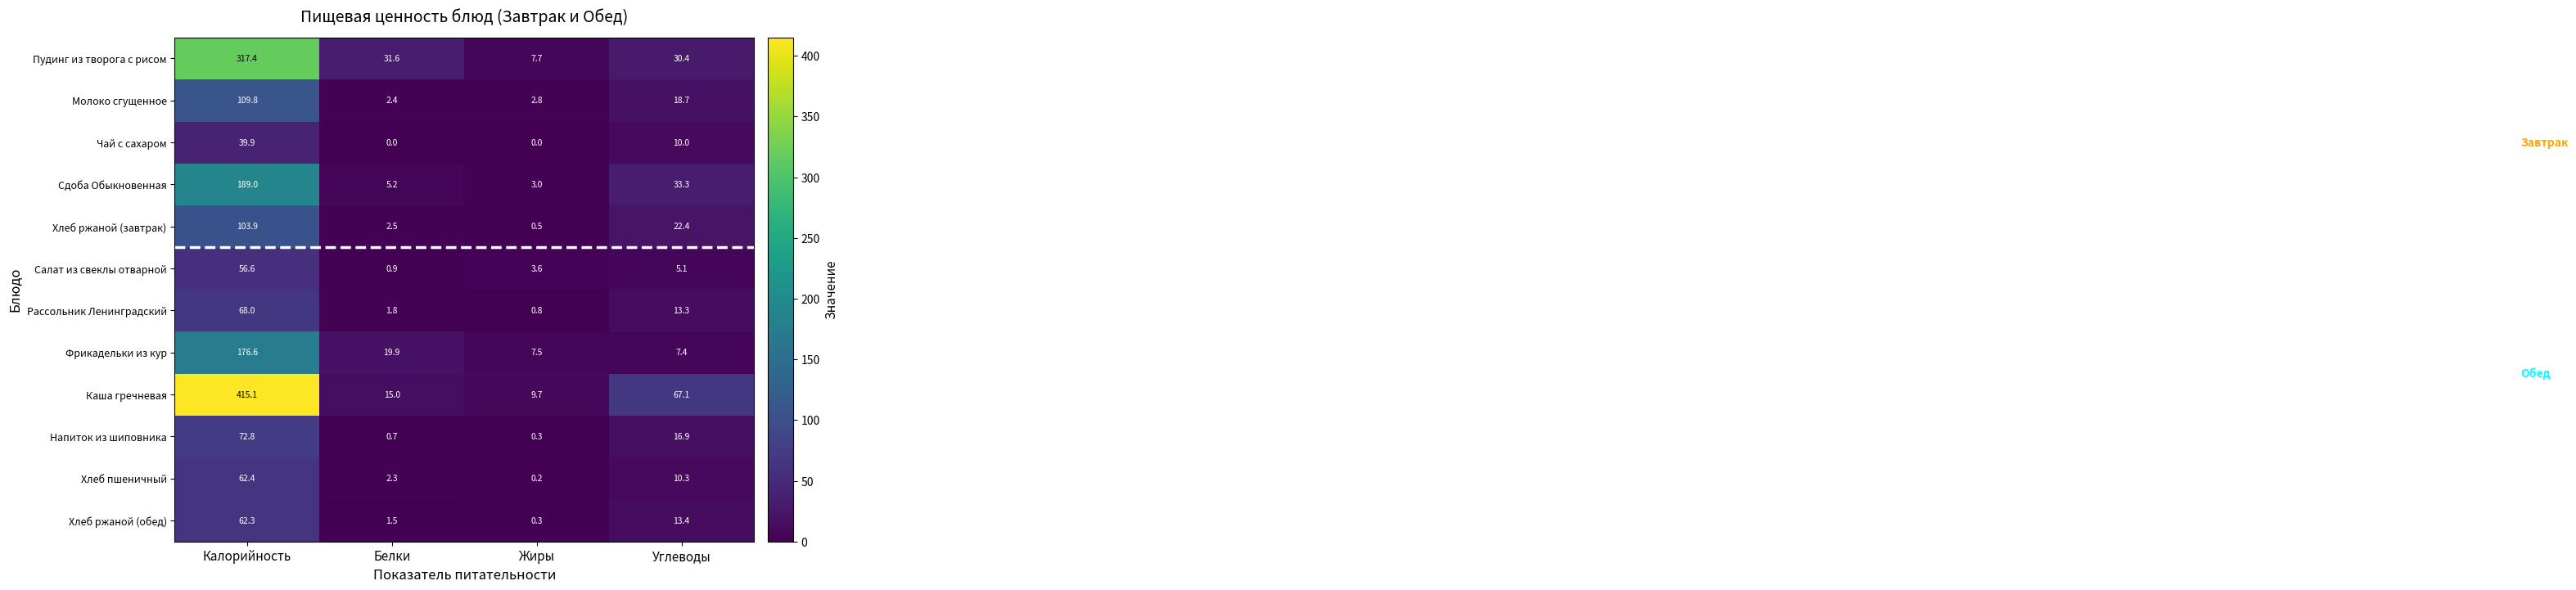

The value of Напиток из шиповника at Белки is 0.3. True or false?

False